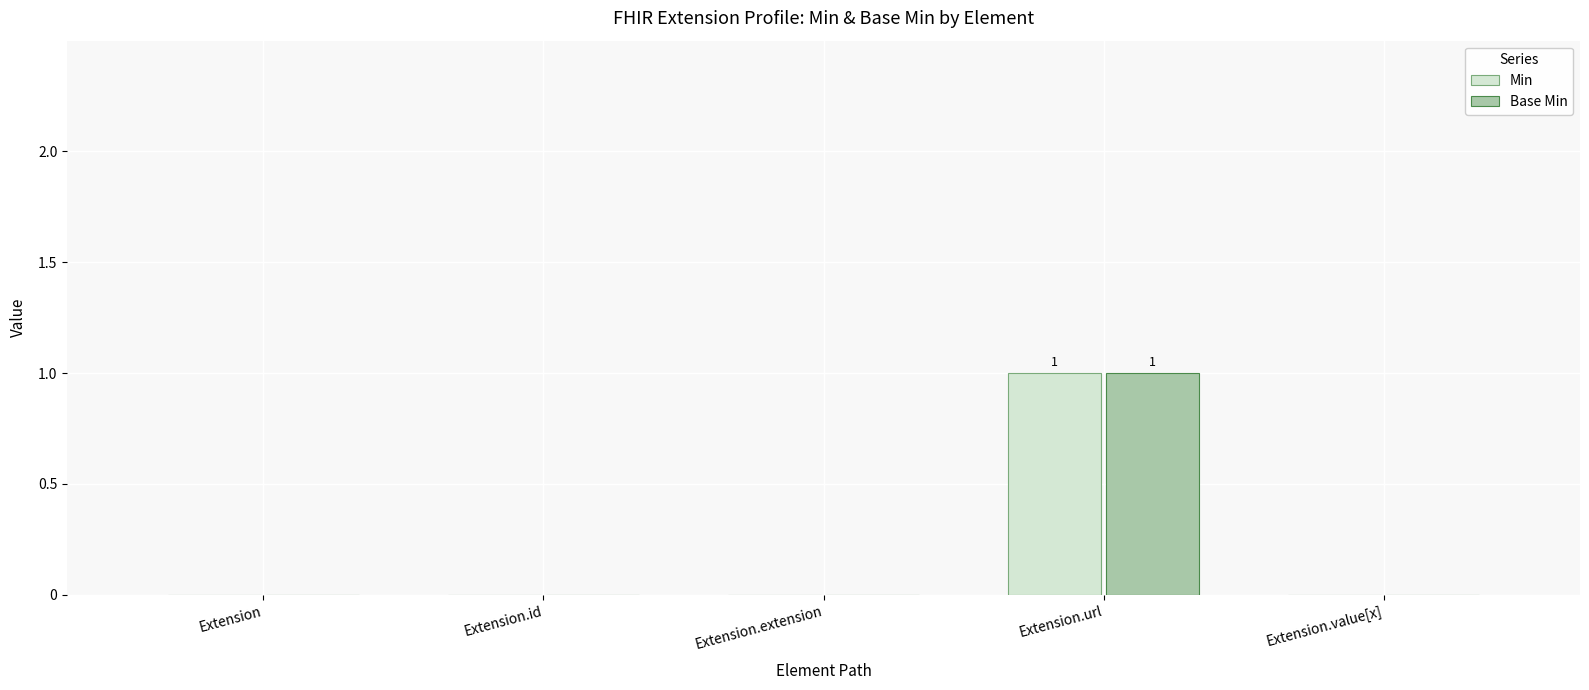

At which label does Base Min reach its peak?

Extension.url